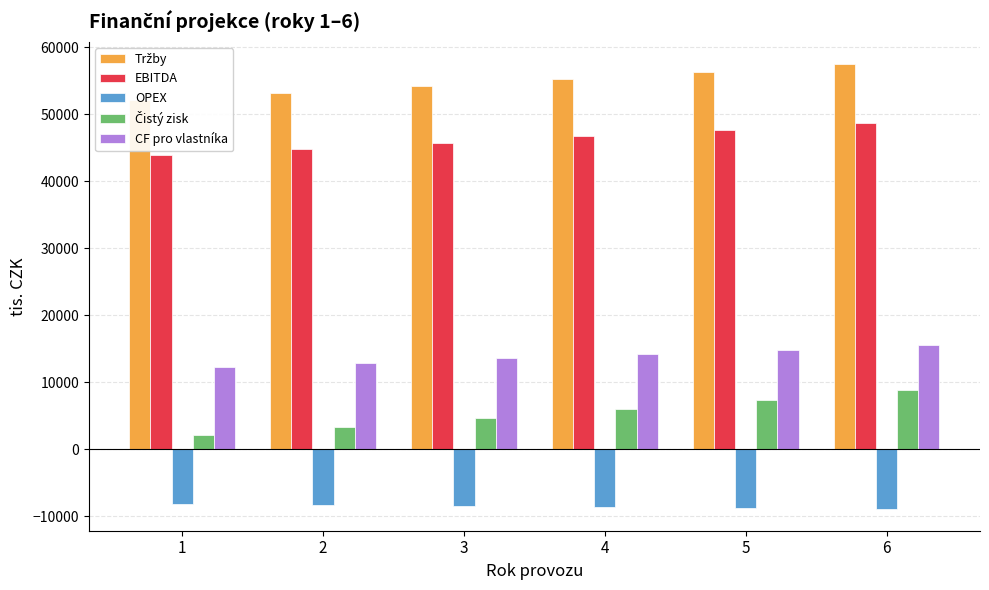

Reading left to right, list all the values displayed in this chart.

Tržby: 1=52068.3	2=53109.7	3=54171.9	4=55255.3	5=56360.4	6=57487.6
EBITDA: 1=43935.4	2=44843.6	3=45770.0	4=46714.8	5=47678.6	6=48661.7
OPEX: 1=-8132.9	2=-8266.1	3=-8401.9	4=-8540.4	5=-8681.8	6=-8825.9
Čistý zisk: 1=2100.9	2=3370.1	3=4673.2	4=6011.2	5=7385.1	6=8796.0
CF pro vlastníka: 1=12342.8	2=12953.3	3=13574.0	4=14205.0	5=14846.6	6=15498.7